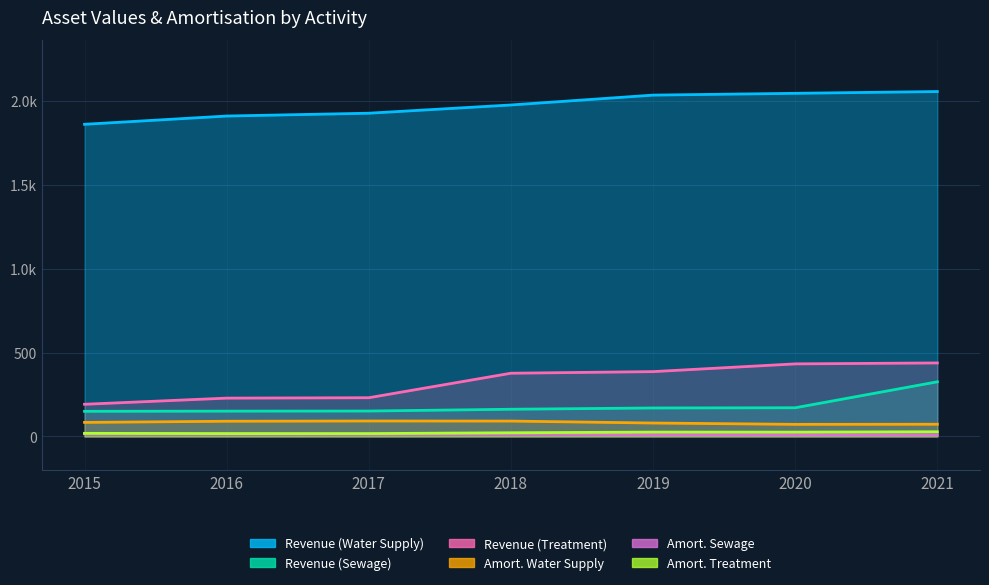

What is the value of the Amort. Water Supply point at the 7th from the left?

73.0